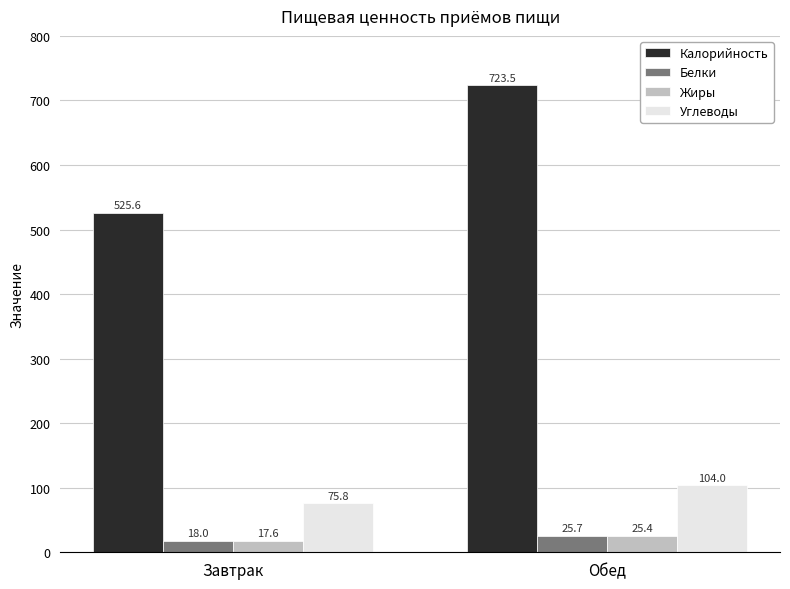

Reading left to right, transcribe all the data shown in this chart.

Калорийность: 525.6	723.5
Белки: 18.0	25.7
Жиры: 17.6	25.4
Углеводы: 75.8	104.0